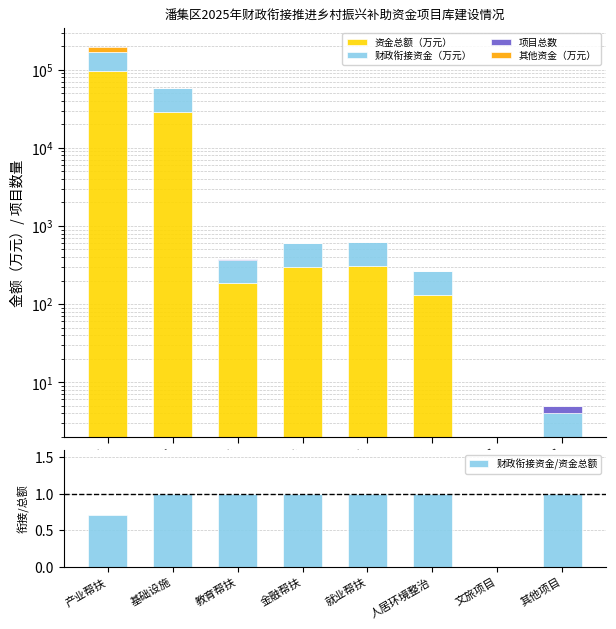

How many groups of bars are there?

8